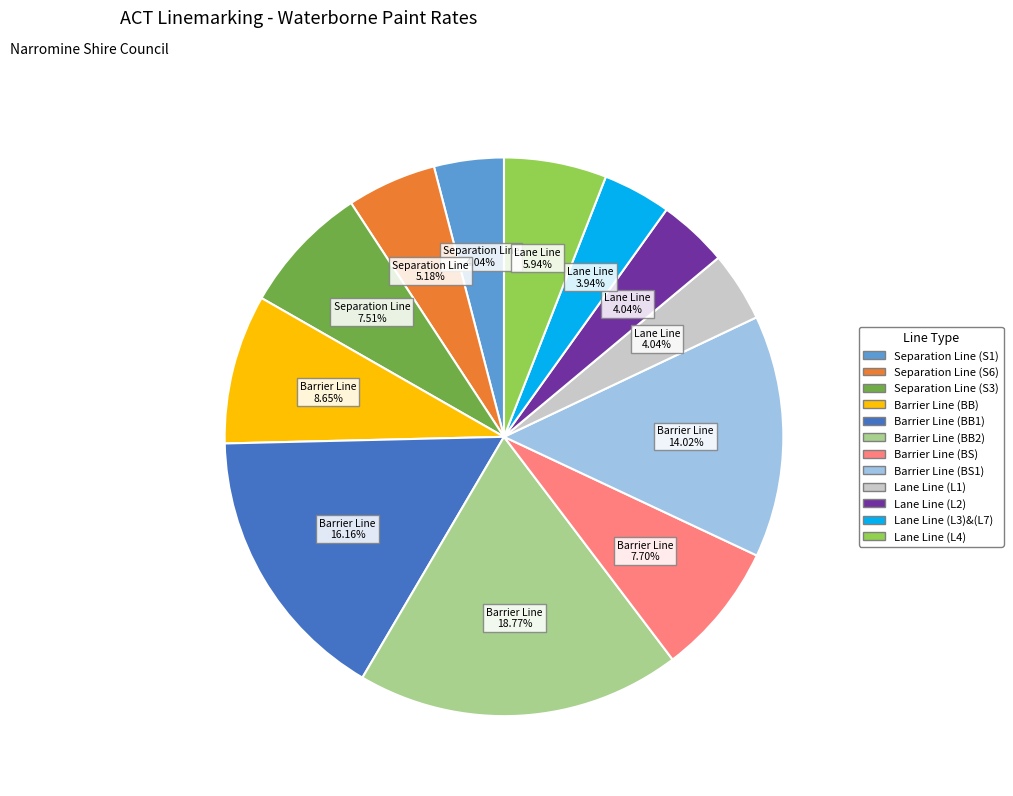

What percentage is the Separation Line (S1) slice, to the nearest percent?

4%